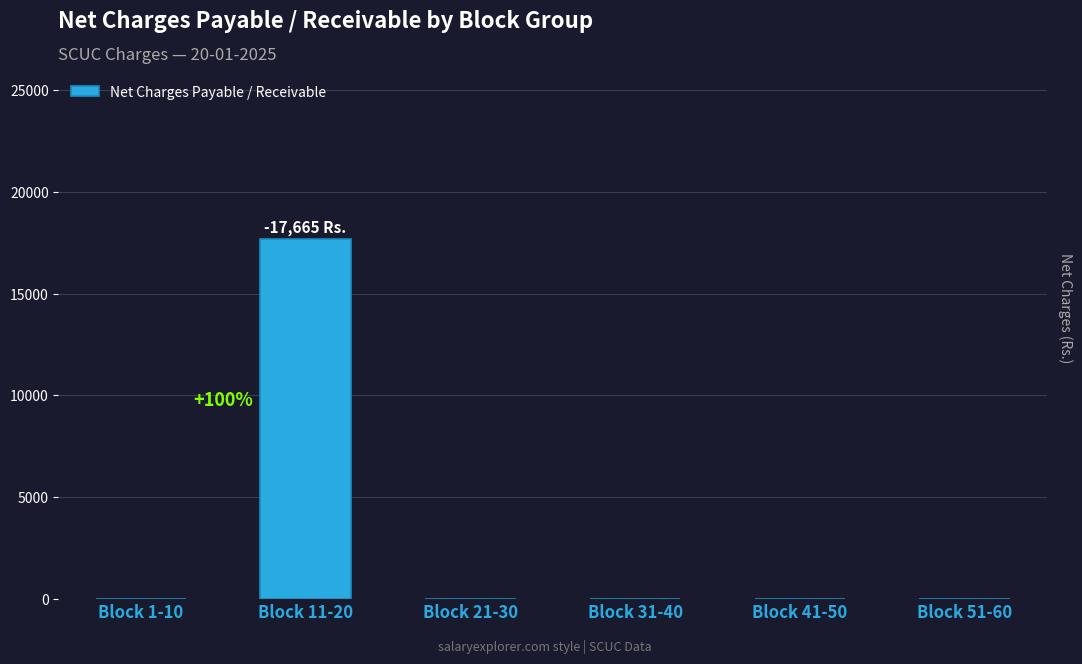

At which category does the chart reach its peak across all series?

Block 11-20